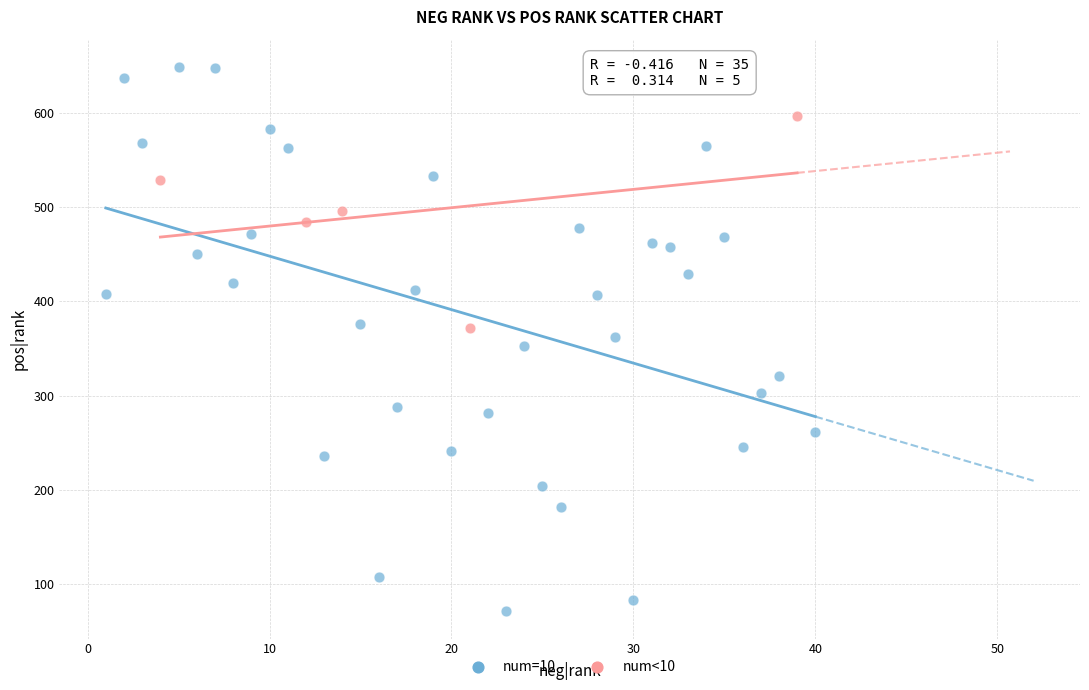

Which series reaches the minimum Y coordinate?

num=10